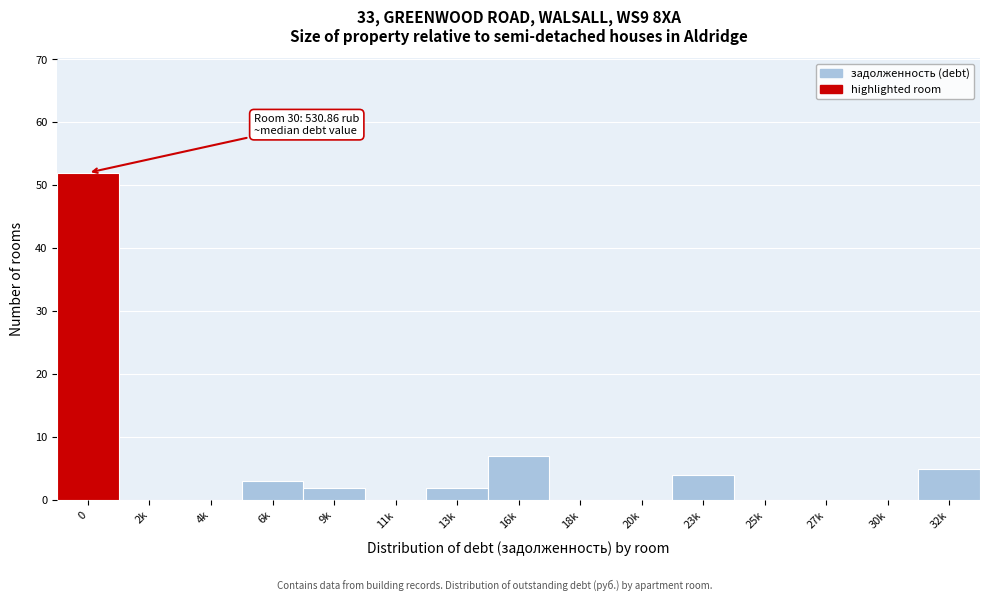

Reading right to left, transcribe all the data shown in this chart.

32k=5	30k=0	27k=0	25k=0	23k=4	20k=0	18k=0	16k=7	13k=2	11k=0	9k=2	6k=3	4k=0	2k=0	0=52